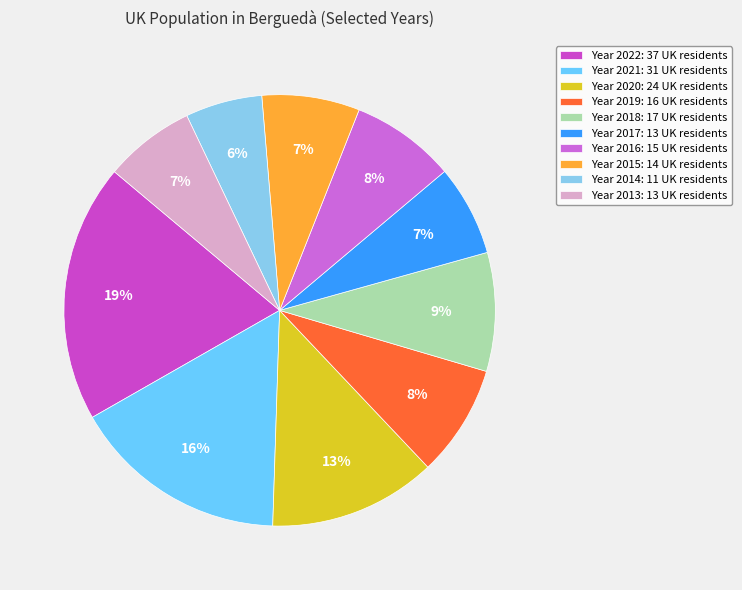

How many segments does this pie chart have?

10